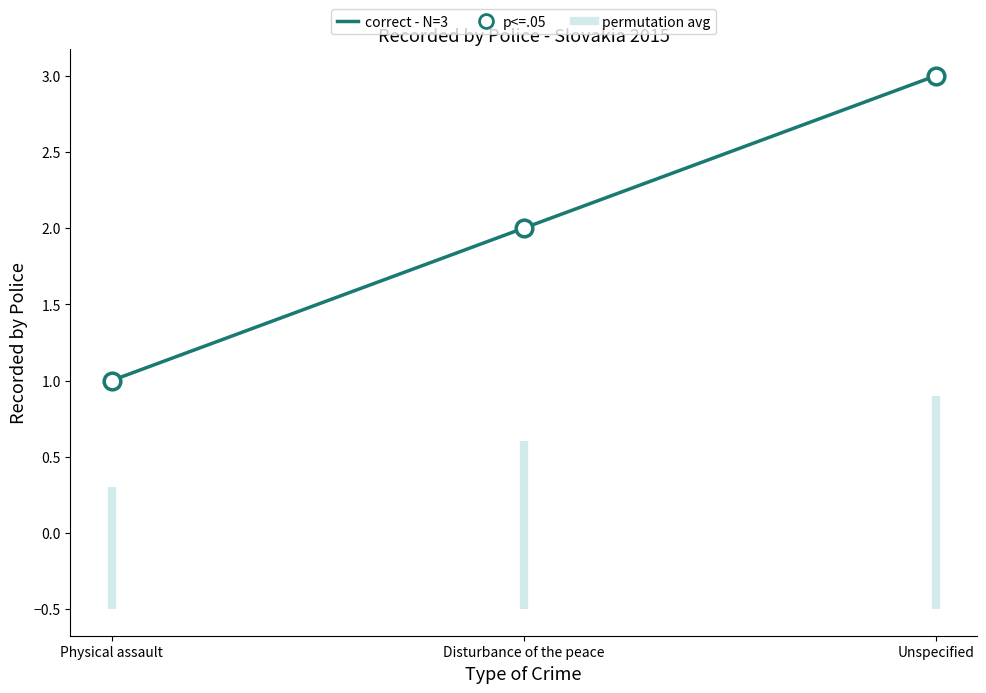

What is the approximate value at Disturbance of the peace?

2